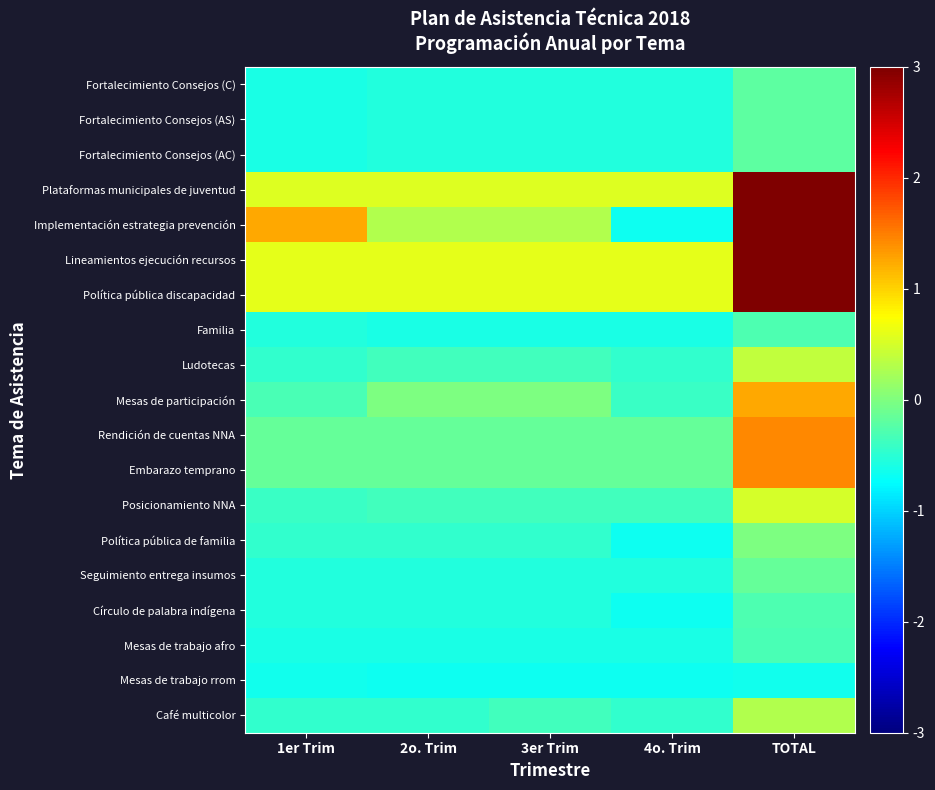

How many data points does each series have?

5